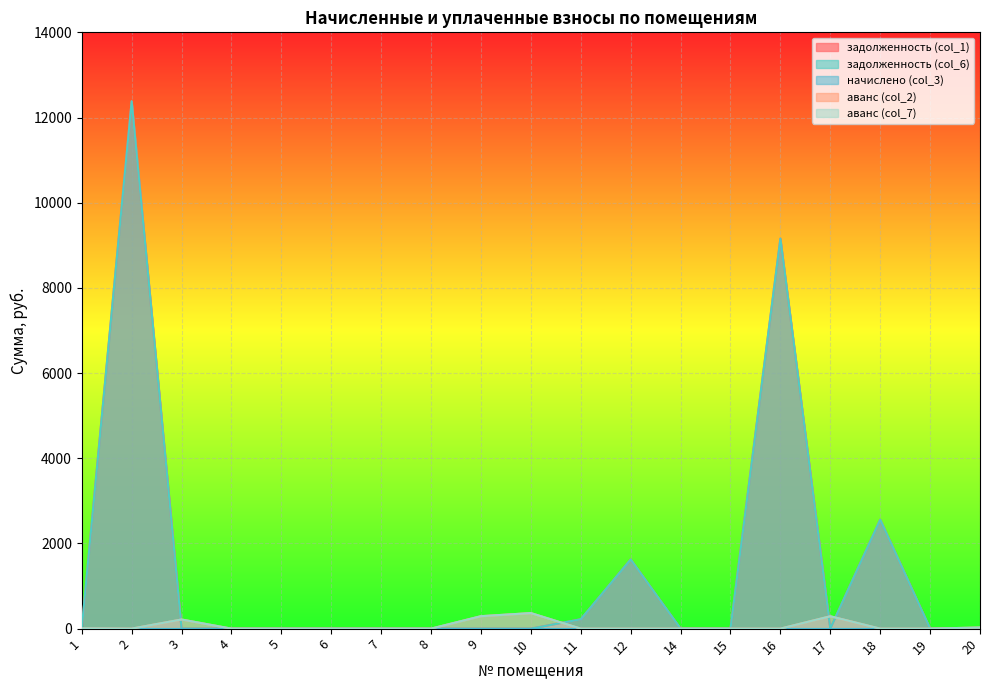

What is the difference between the maximum and minimum values in the задолженность (col_6) series?

12382.7